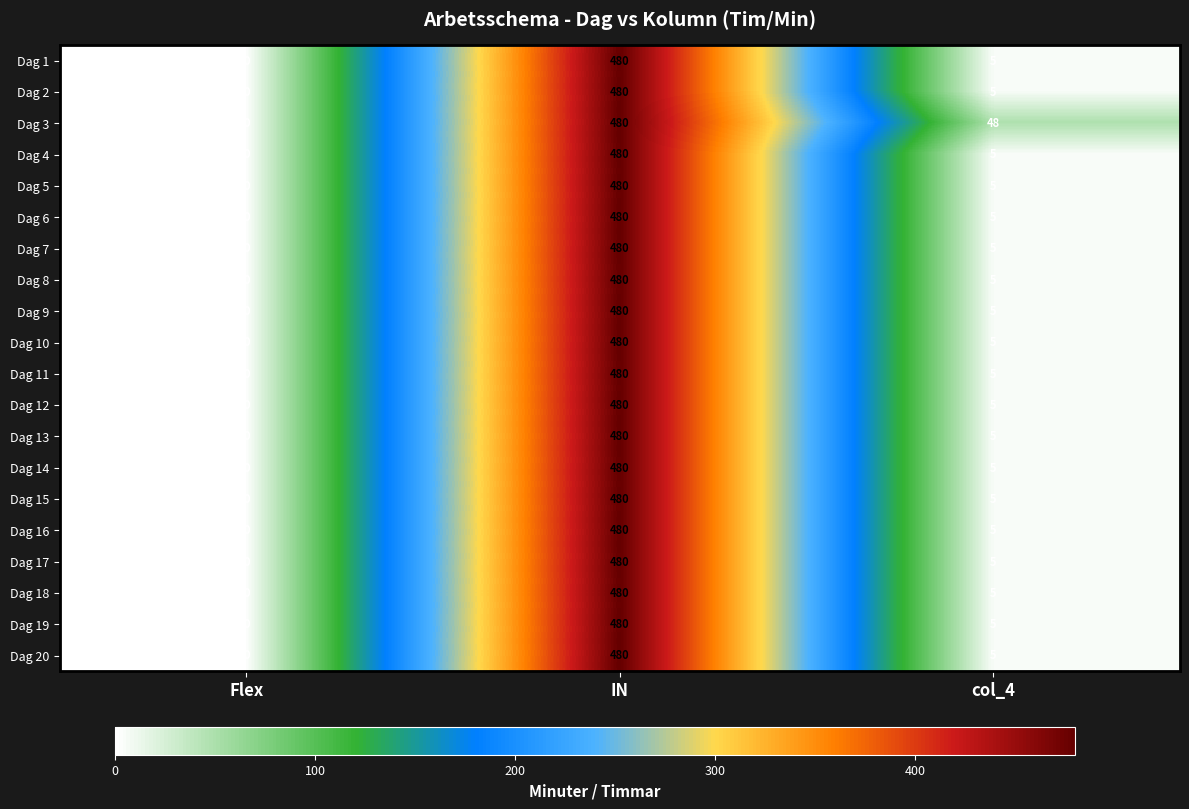

At which category does the chart reach its peak across all series?

IN